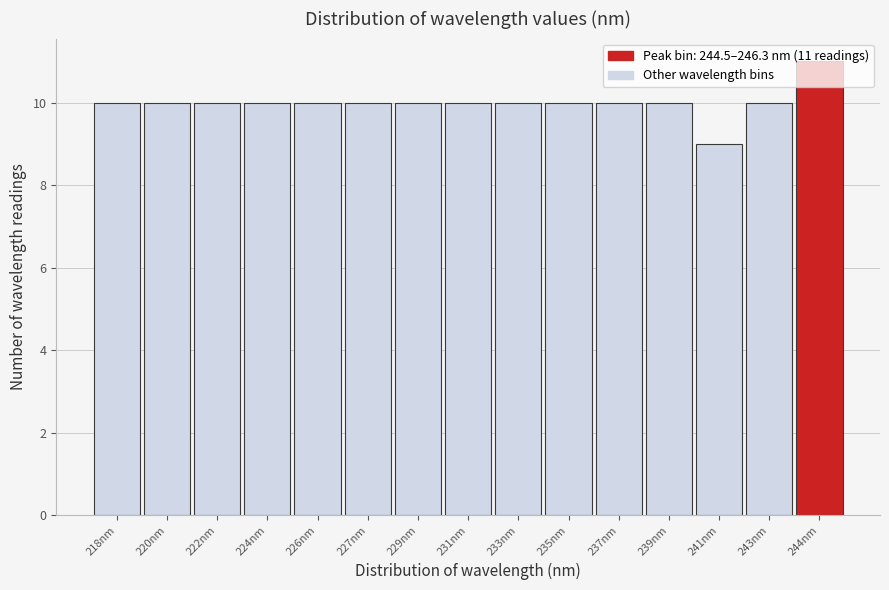

What value does the data have at 235nm?

10